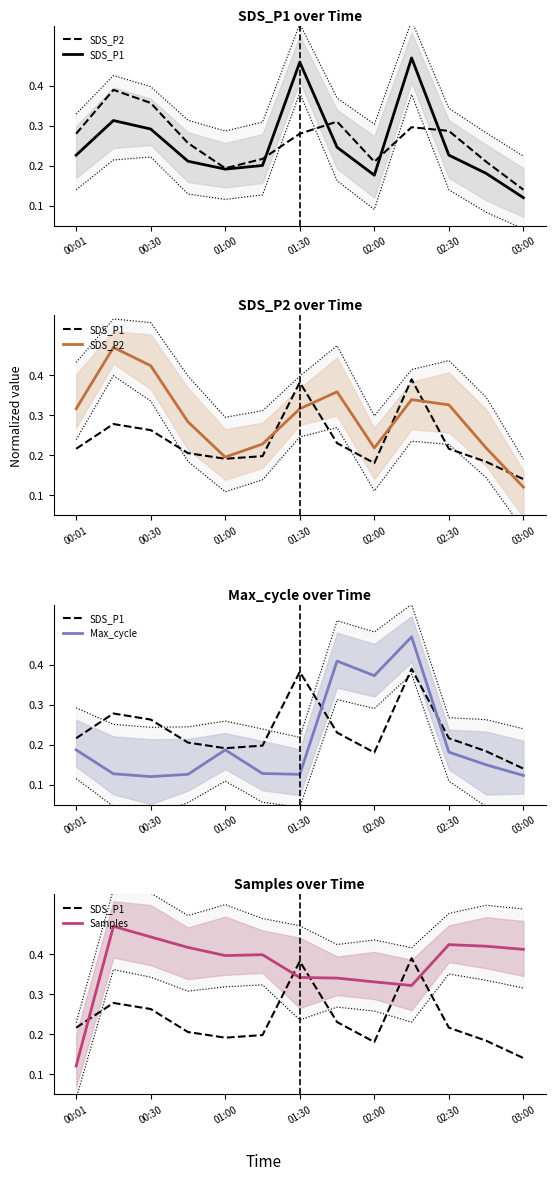

At which label is Samples closest to 0?

00:01